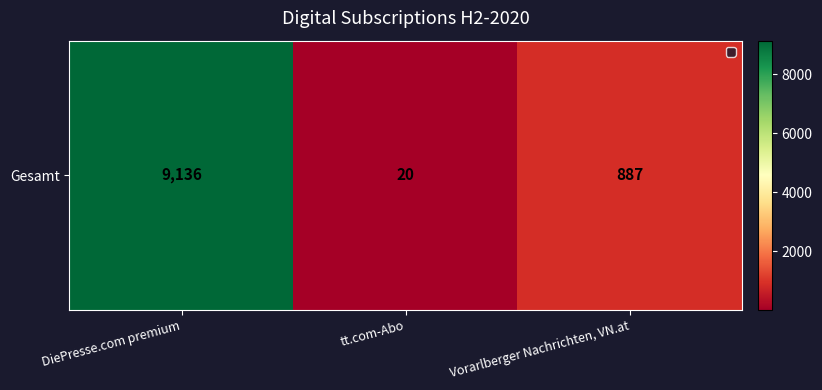

Reading left to right, what are all the values shown in this chart?

DiePresse.com premium=9136	tt.com-Abo=20	Vorarlberger Nachrichten, VN.at=887